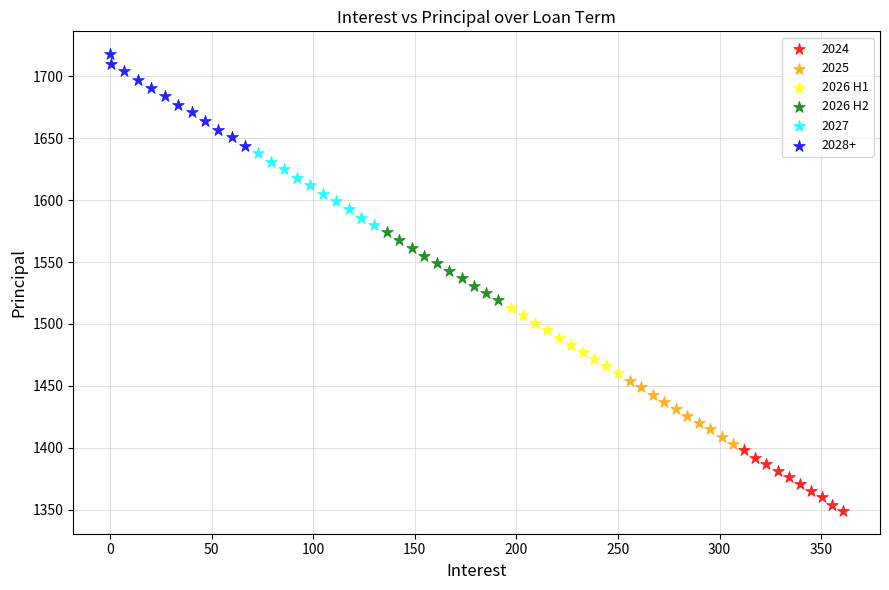

Which series has the largest Y range (max minus min)?

2028+